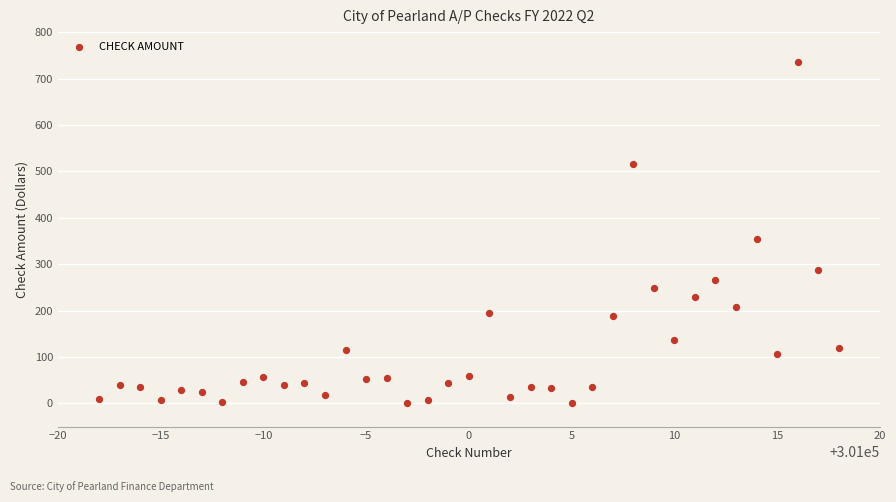

What is the range of Y values (max minus min)?

735.6